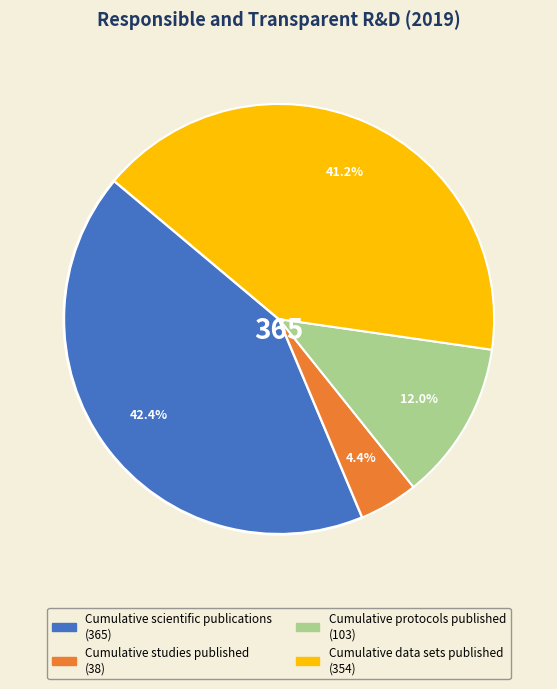

What percentage is the Cumulative data sets published slice, to the nearest percent?

41%